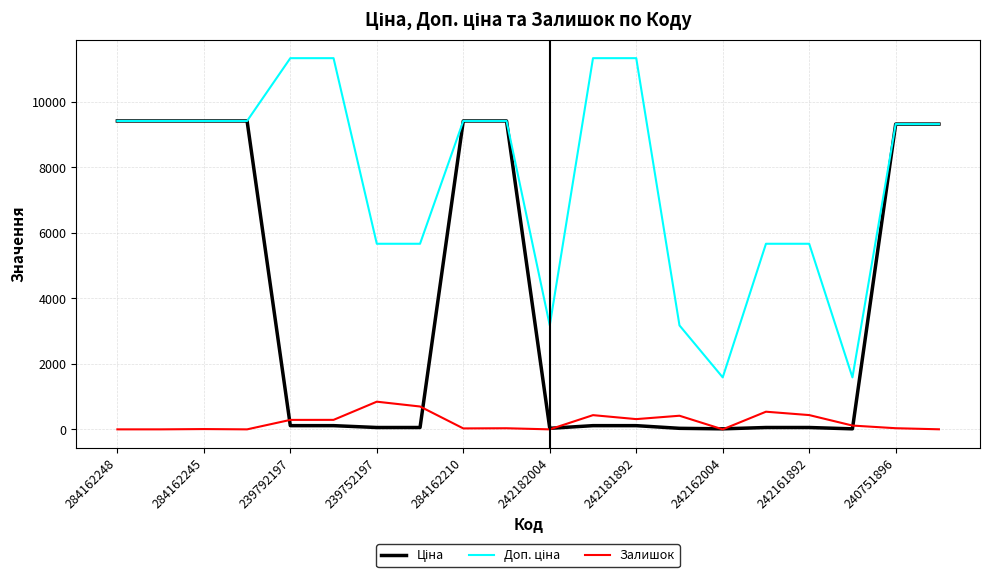

What is the maximum value shown in the chart?

11334.0